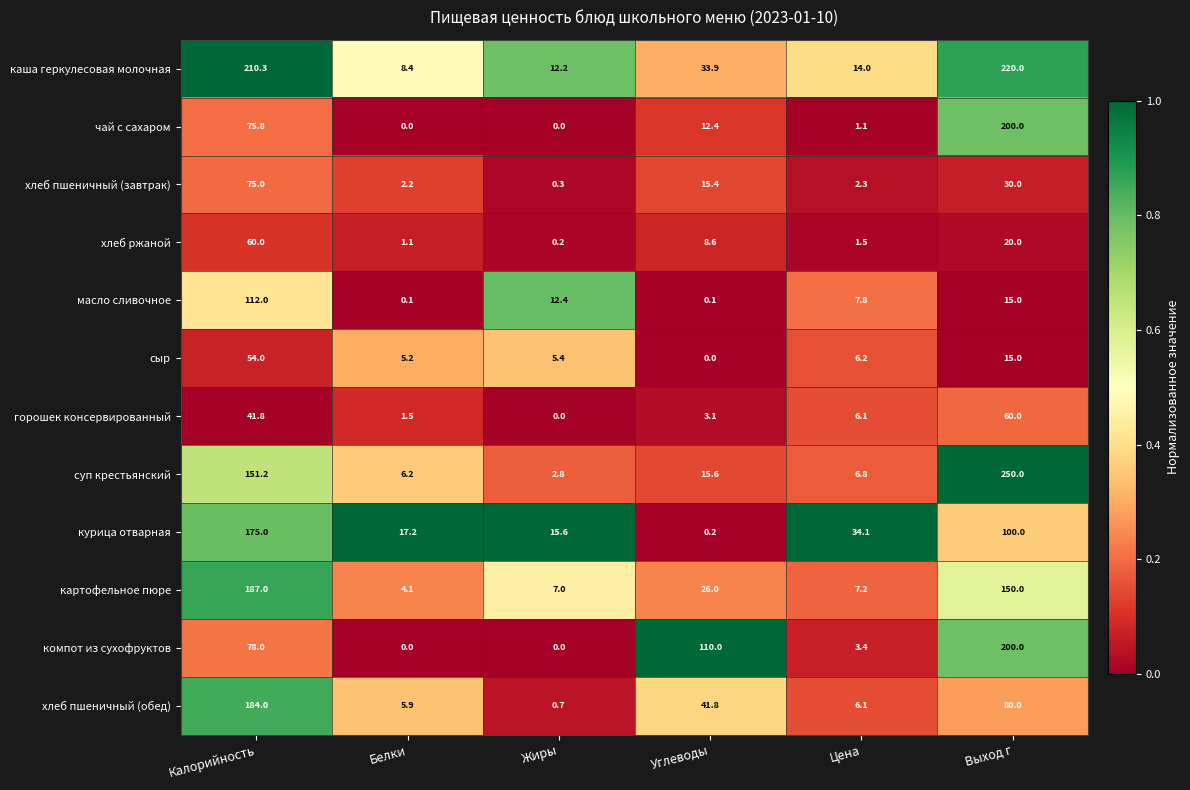

Where does the горошек консервированный series first go above 6?

Калорийность